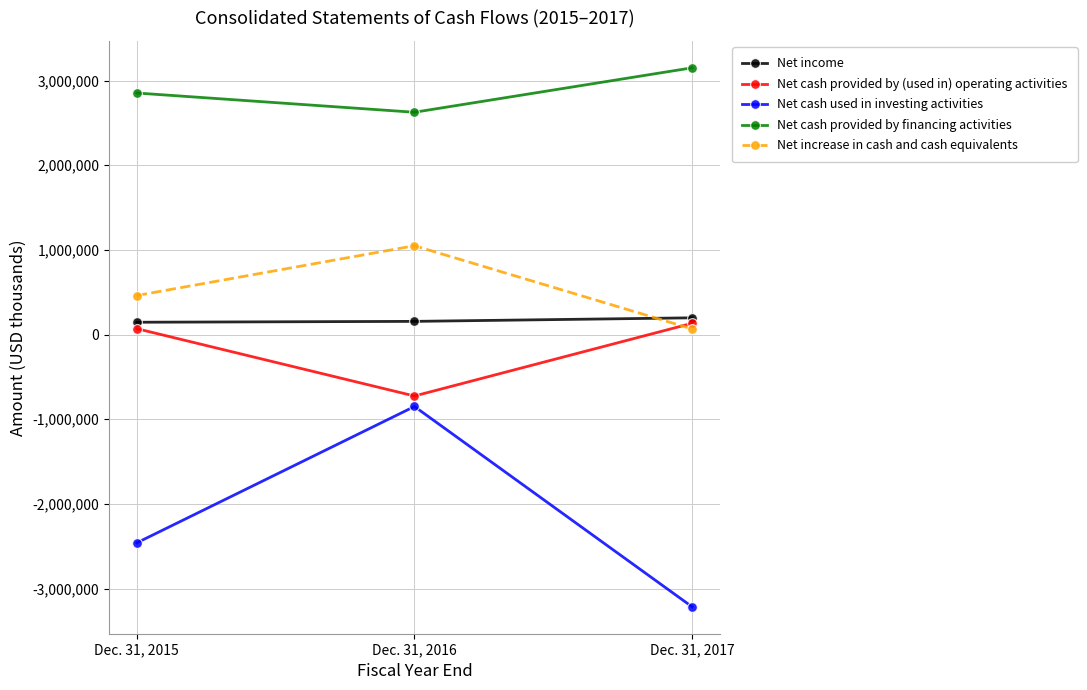

The value of Net increase in cash and cash equivalents at Dec. 31, 2015 is 460356. True or false?

True